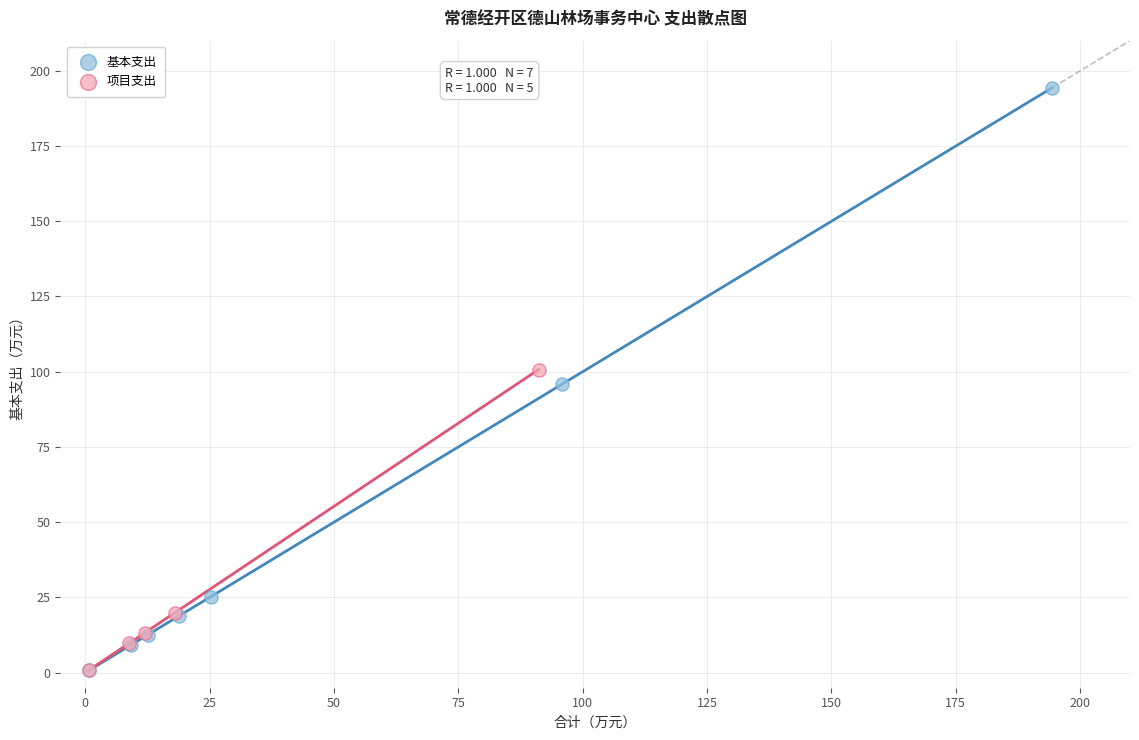

Which series contains the highest Y value?

基本支出